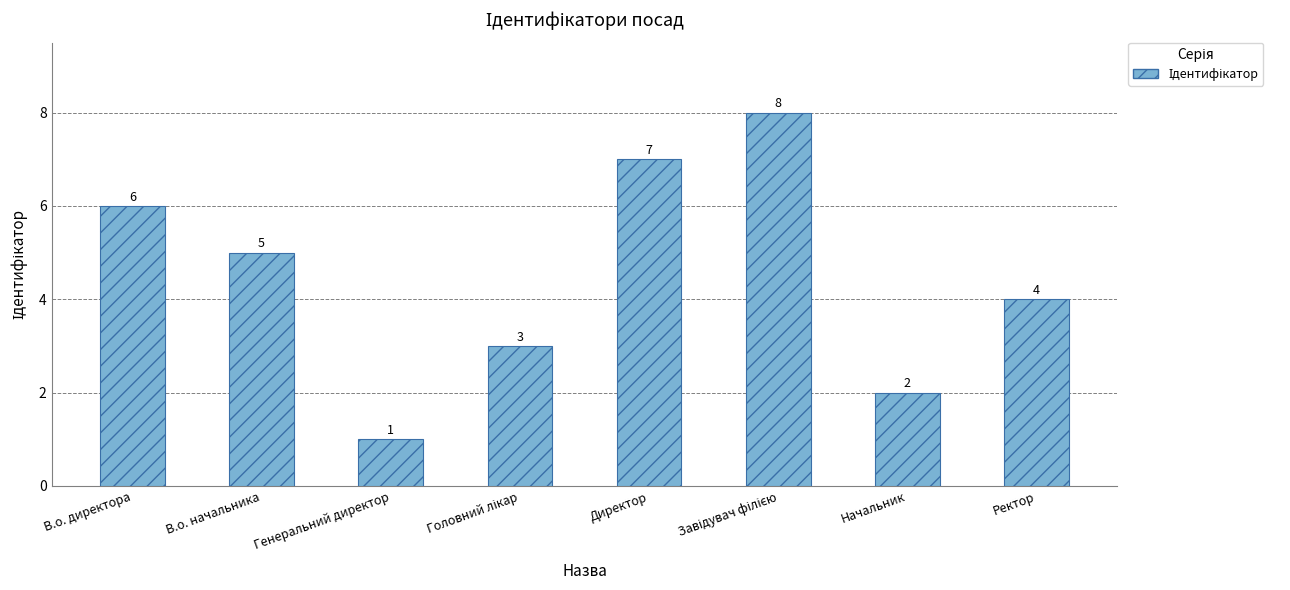

Reading left to right, extract all data points from this chart.

6	5	1	3	7	8	2	4